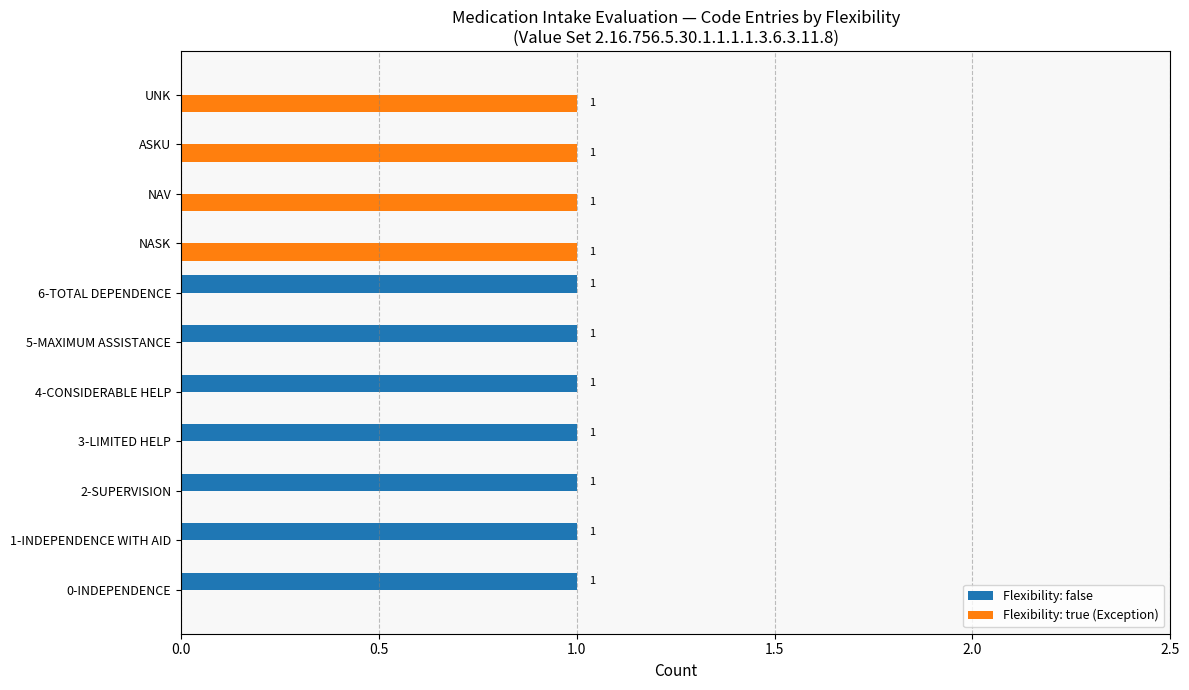

Is the value of Flexibility: true (Exception) at 3-LIMITED HELP greater than the value of Flexibility: false at 3-LIMITED HELP?

No